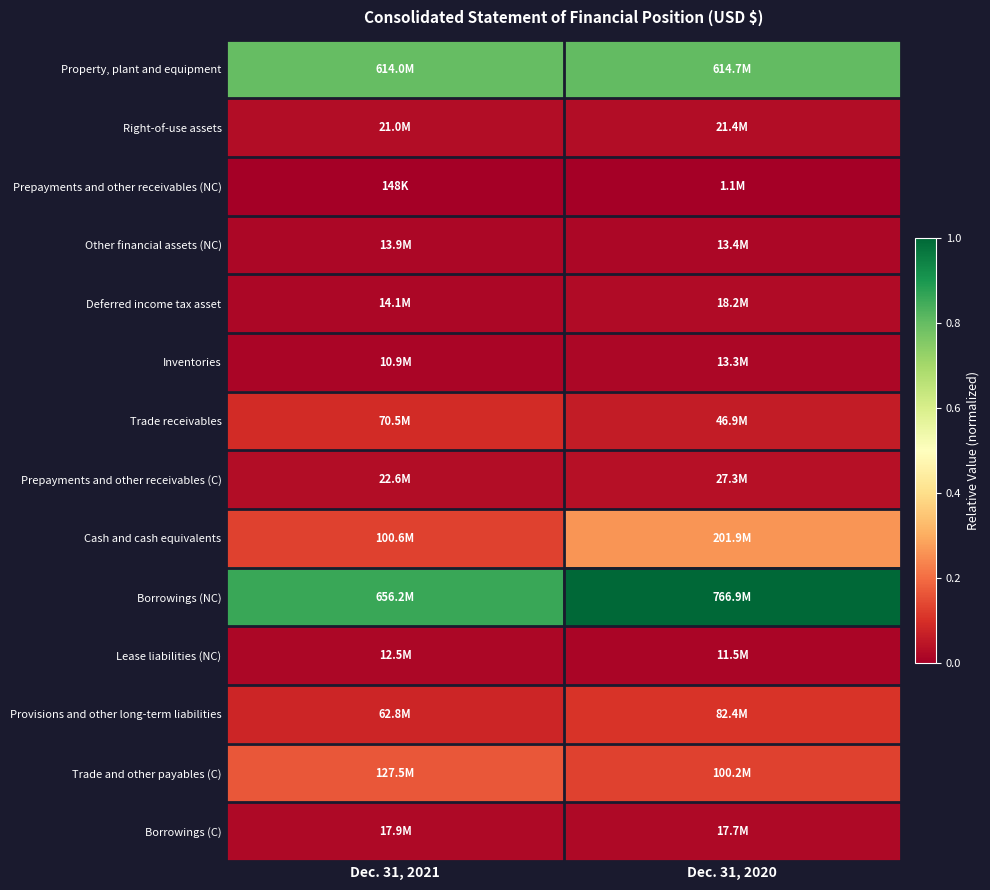

What is the difference between the highest and lowest values at Dec. 31, 2020?

1.0